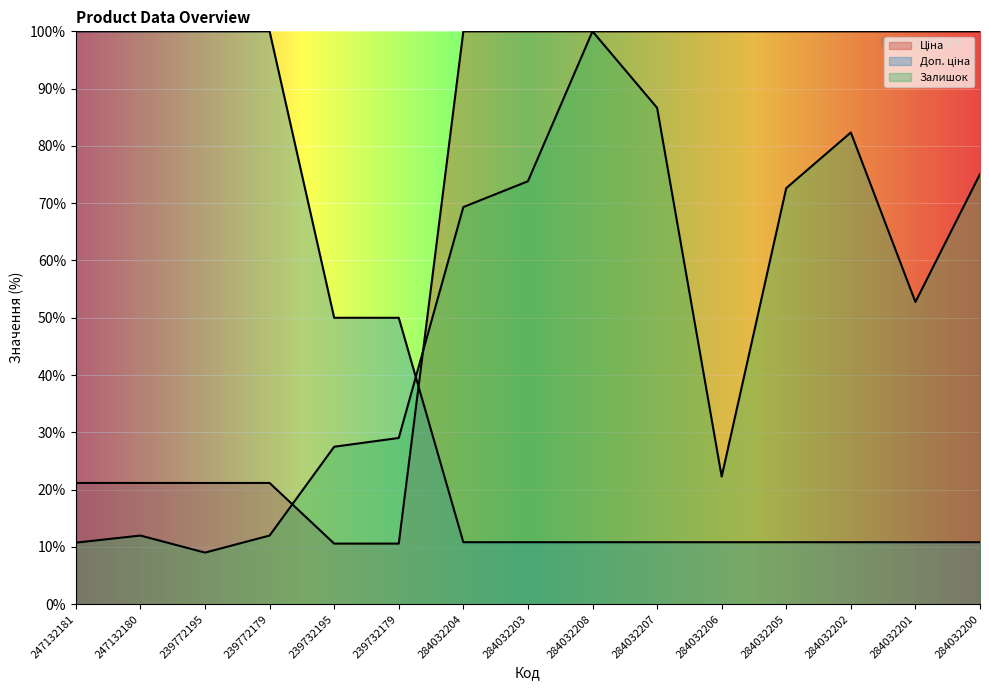

What is the average value of the Доп. ціна series?

39.8